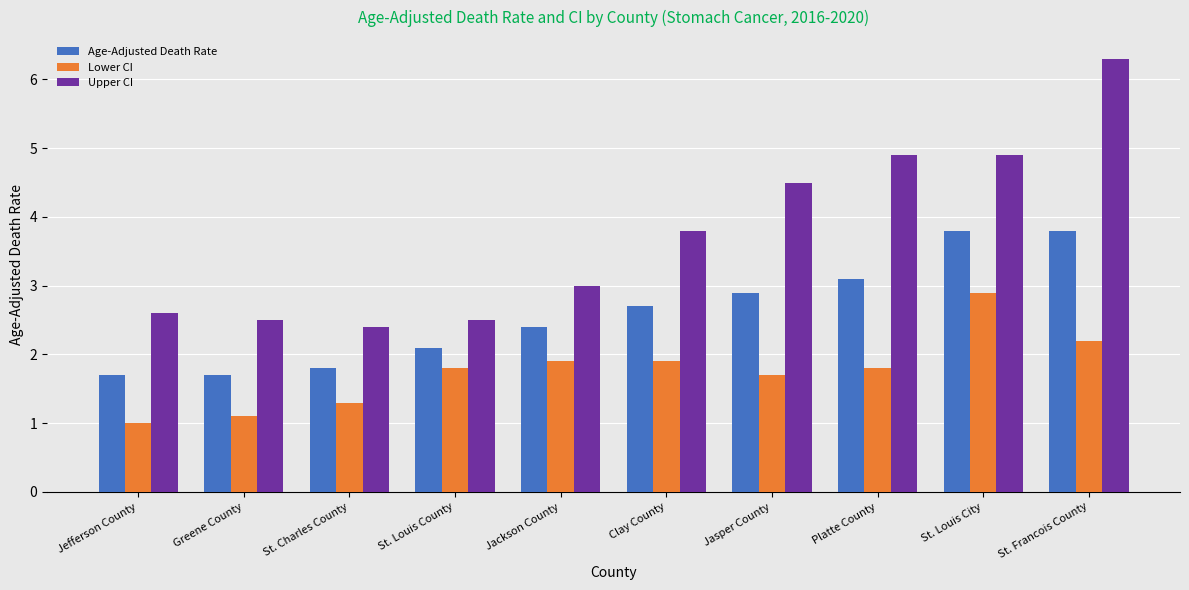

Reading left to right, transcribe all the data shown in this chart.

Age-Adjusted Death Rate: 1.7	1.7	1.8	2.1	2.4	2.7	2.9	3.1	3.8	3.8
Lower CI: 1.0	1.1	1.3	1.8	1.9	1.9	1.7	1.8	2.9	2.2
Upper CI: 2.6	2.5	2.4	2.5	3.0	3.8	4.5	4.9	4.9	6.3